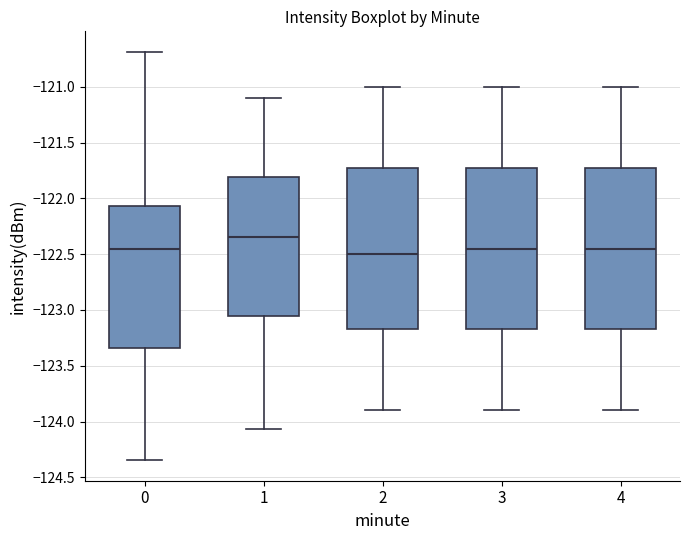

Where is the upper edge of the box at x = 2 on the y-axis? The values are not printed on the chart, so give them approximately, as read against the axis.

-121.70